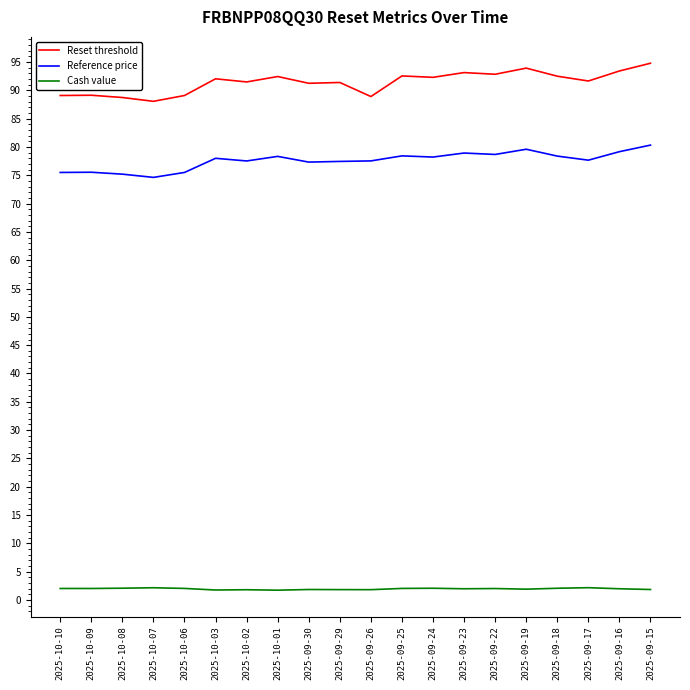

Rank the series at 2025-10-03 from highest to lowest value.

Reset threshold, Reference price, Cash value